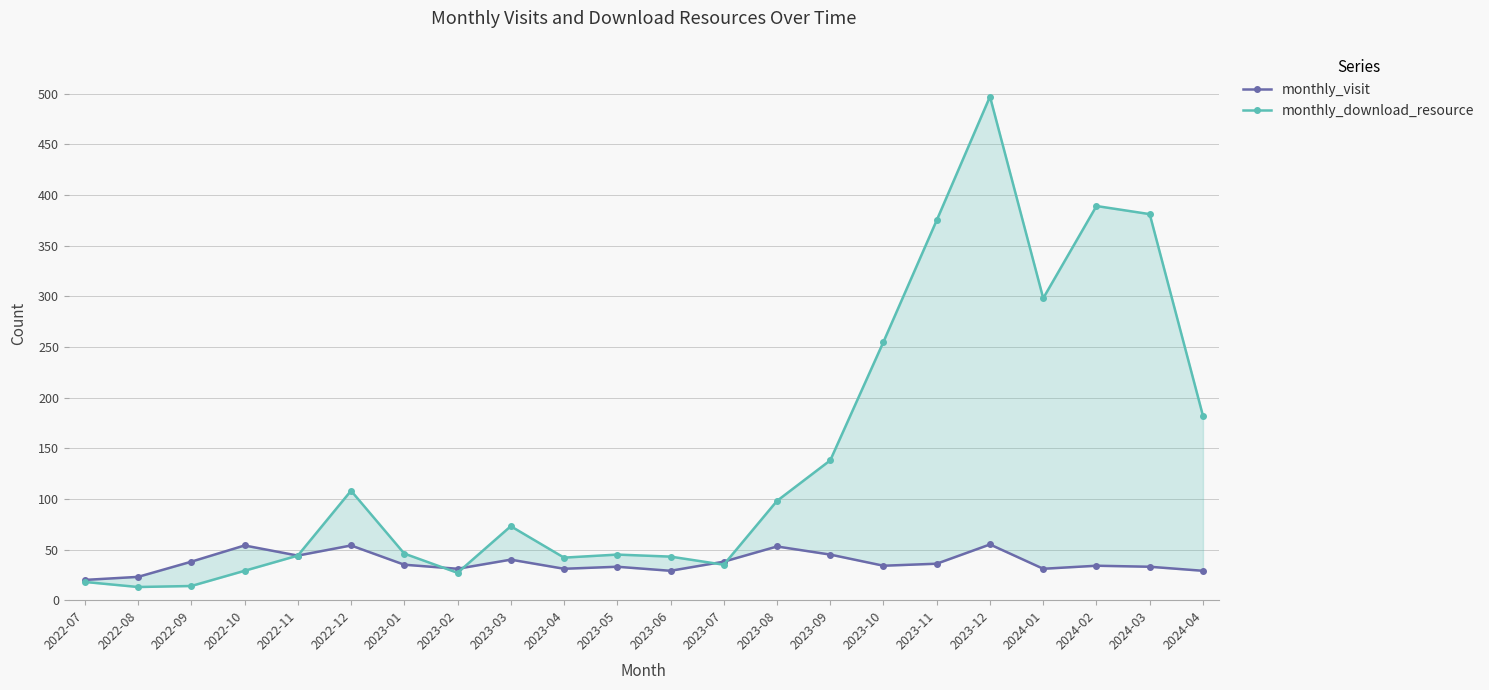

What is the label of the 4th point from the left?

2022-10